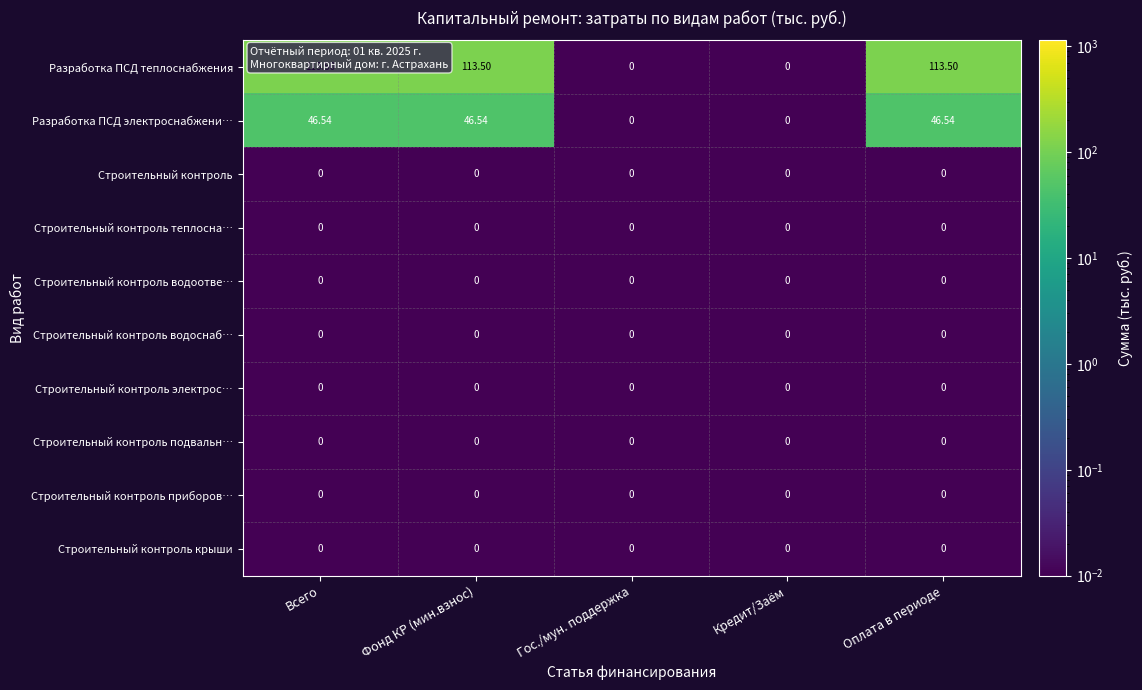

What is the total value across all series at Всего?

160.0